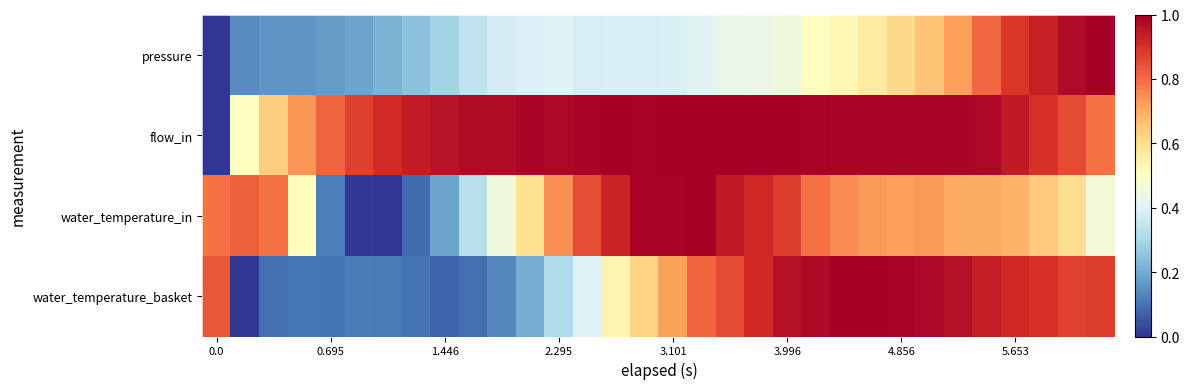

Reading left to right, list all the values displayed in this chart.

pressure: 0.0	0.1	0.2	0.2	0.2	0.2	0.2	0.2	0.3	0.3	0.4	0.4	0.4	0.4	0.4	0.4	0.4	0.4	0.4	0.4	0.4	0.5	0.5	0.6	0.6	0.7	0.7	0.8	0.9	0.9	1.0	1.0
flow_in: 0.0	0.5	0.6	0.7	0.8	0.9	0.9	0.9	1.0	1.0	1.0	1.0	1.0	1.0	1.0	1.0	1.0	1.0	1.0	1.0	1.0	1.0	1.0	1.0	1.0	1.0	1.0	1.0	0.9	0.9	0.9	0.8
water_temperature_in: 0.8	0.8	0.8	0.5	0.1	0.0	0.0	0.1	0.2	0.3	0.4	0.6	0.7	0.9	0.9	1.0	1.0	1.0	0.9	0.9	0.9	0.8	0.8	0.7	0.7	0.7	0.7	0.7	0.7	0.6	0.6	0.5
water_temperature_basket: 0.8	0.0	0.1	0.1	0.1	0.1	0.1	0.1	0.1	0.1	0.1	0.2	0.3	0.4	0.5	0.6	0.7	0.8	0.9	0.9	1.0	1.0	1.0	1.0	1.0	1.0	1.0	0.9	0.9	0.9	0.9	0.9